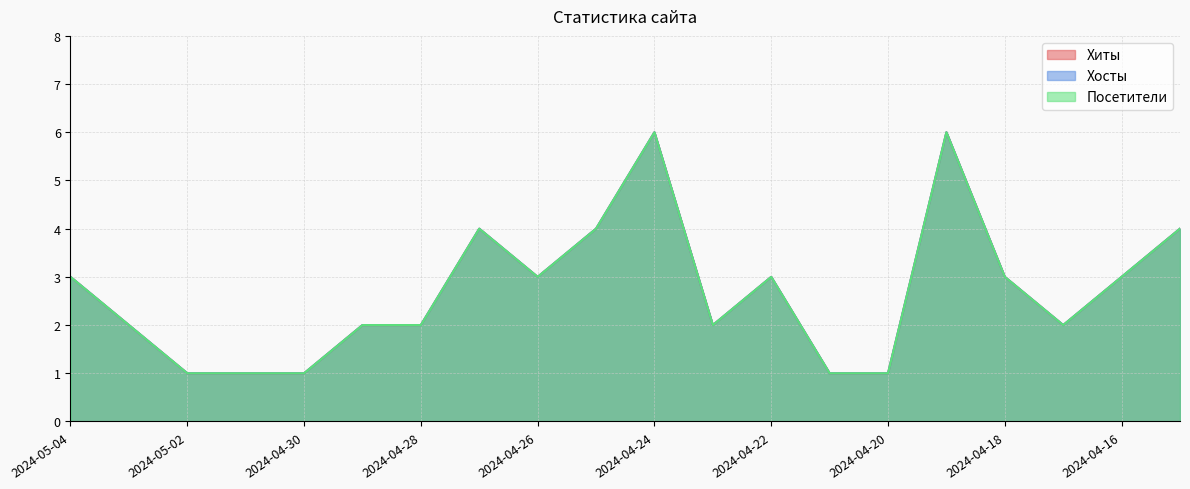

Count the number of data series in this chart.

3